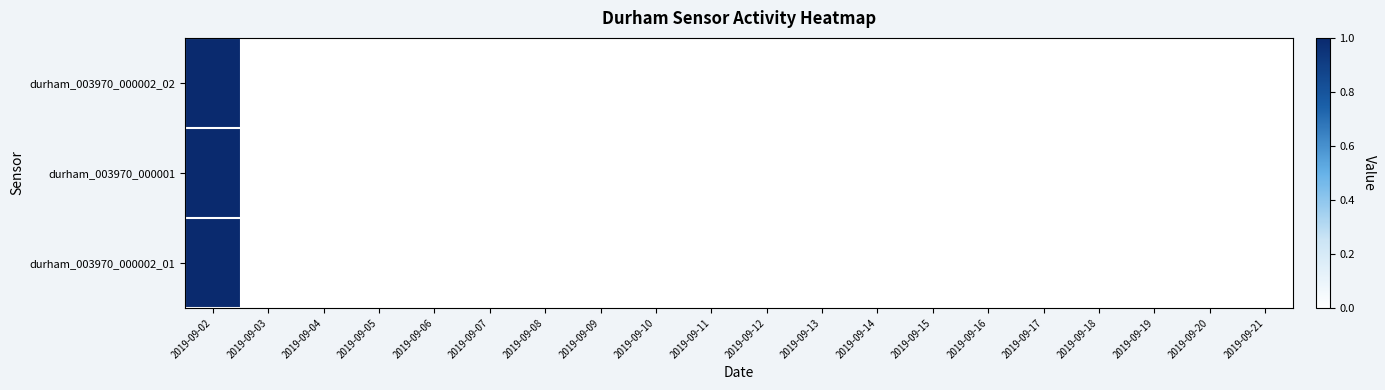

Between 2019-09-11 and 2019-09-09, which is larger?

2019-09-11